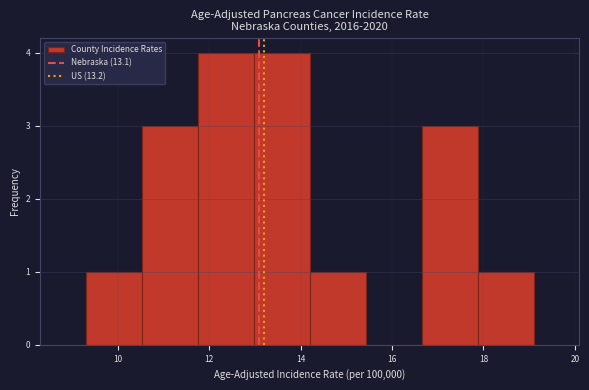

Reading left to right, list every bar in this chart as the range it spans on the x-axis followed by its height. Neither the bar edges nor the heights are printed on the chart, so give them approximately, as read against the axes.

9.4 to 10.6: 1
10.6 to 11.8: 3
11.8 to 13.0: 4
13.0 to 14.2: 4
14.2 to 15.4: 1
15.4 to 16.6: 0
16.6 to 17.8: 3
17.8 to 19.2: 1